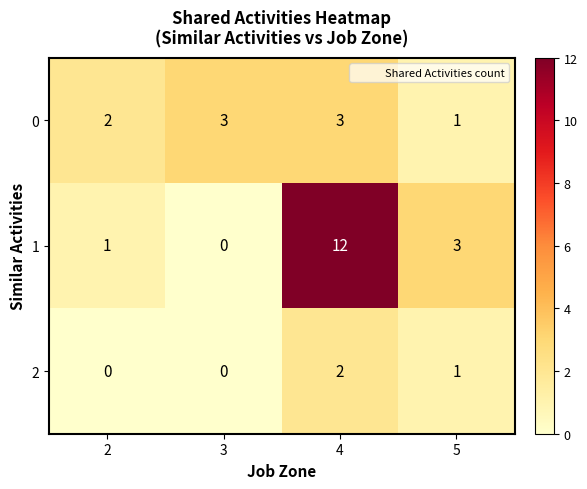

The value of 2 at 2 is 1. True or false?

False